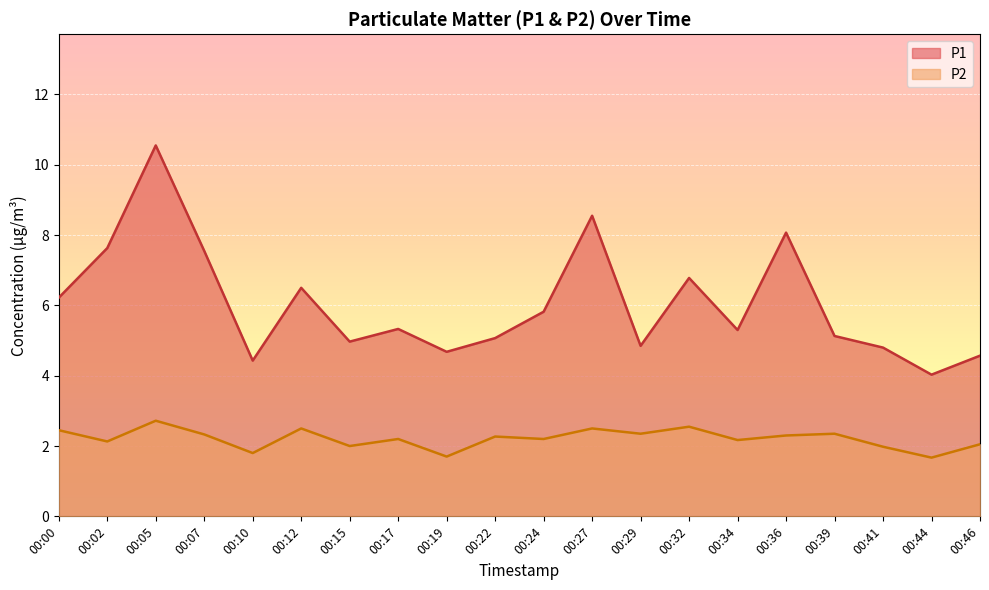

Count the number of data series in this chart.

2